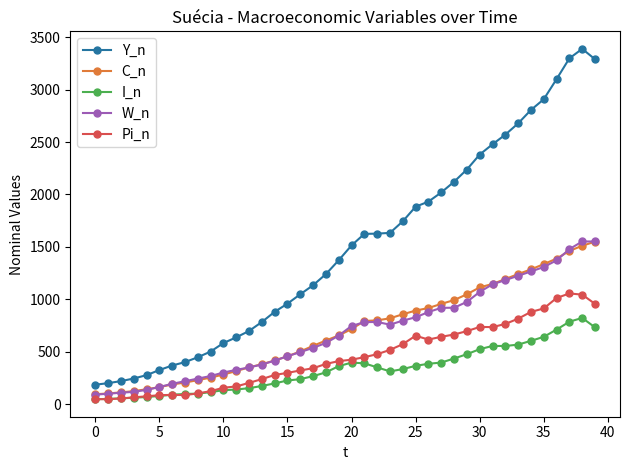

True or false: C_n and I_n cross at least once.

False